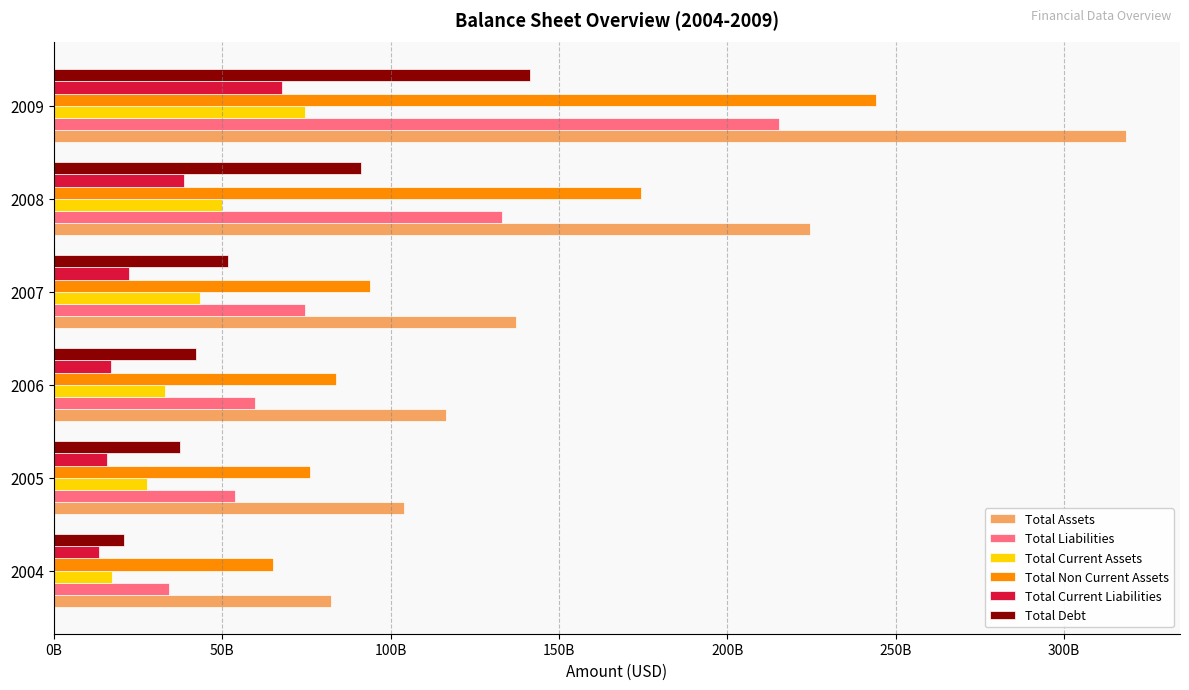

List the series in order of their peak value, lowest first.

Total Current Liabilities, Total Current Assets, Total Debt, Total Liabilities, Total Non Current Assets, Total Assets